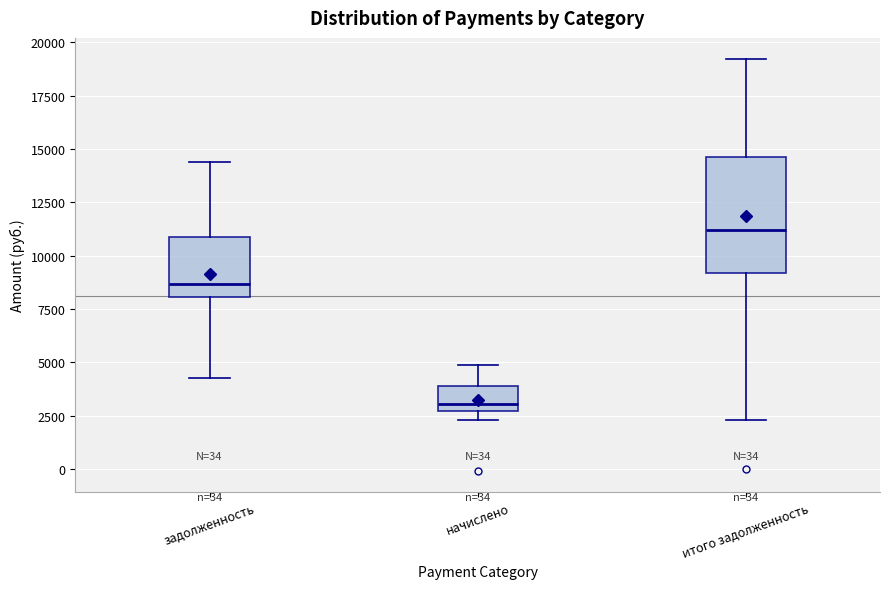

Where does the lower whisker of the box for задолженность end on the y-axis? The values are not printed on the chart, so give them approximately, as read against the axis.

4500